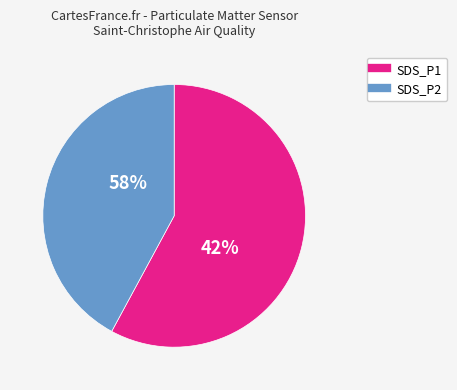

True or false: SDS_P2 accounts for 49% of the total.

False